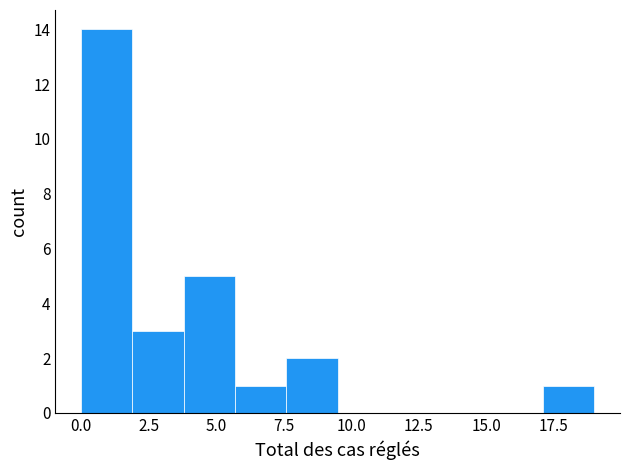

Read against the x-axis, roughly where is the centre of the tallest bar?

1.0